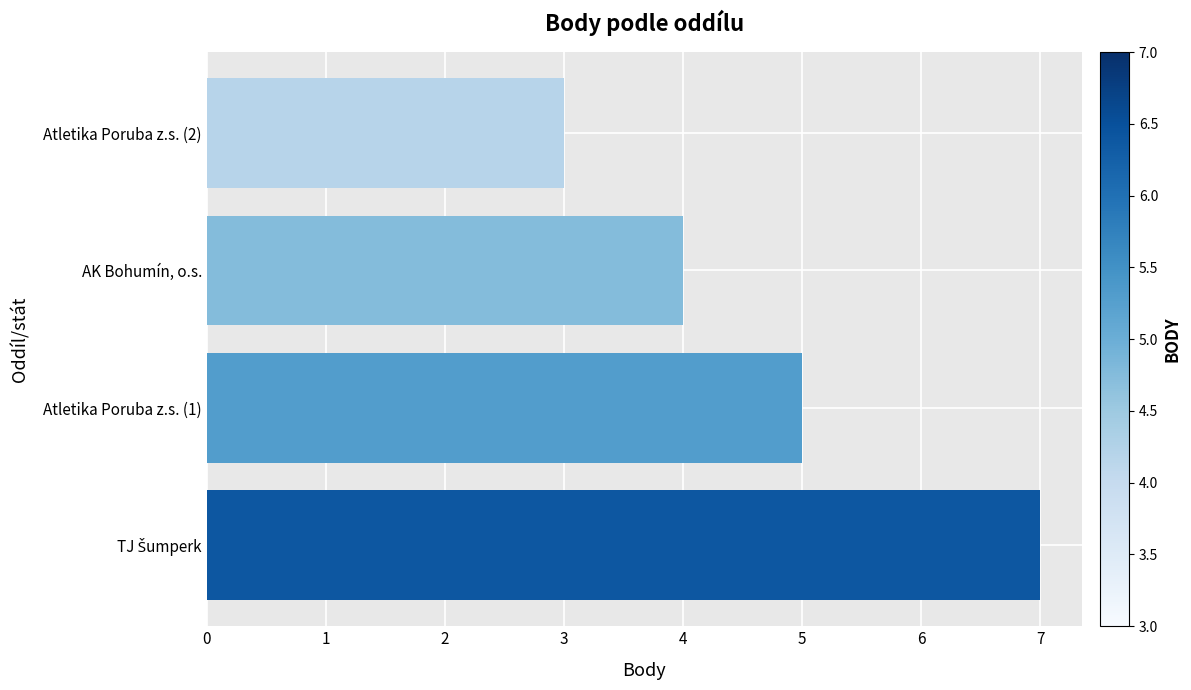

Reading bottom to top, what are all the values shown in this chart?

7	5	4	3